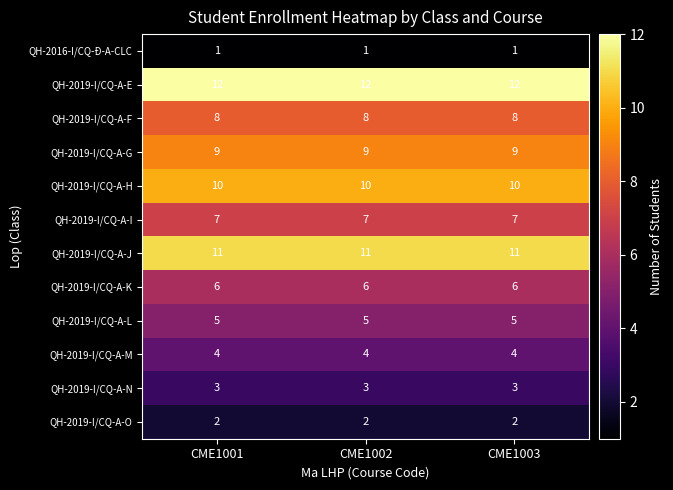

True or false: QH-2019-I/CQ-A-L has a value of 9 at CME1001.

False